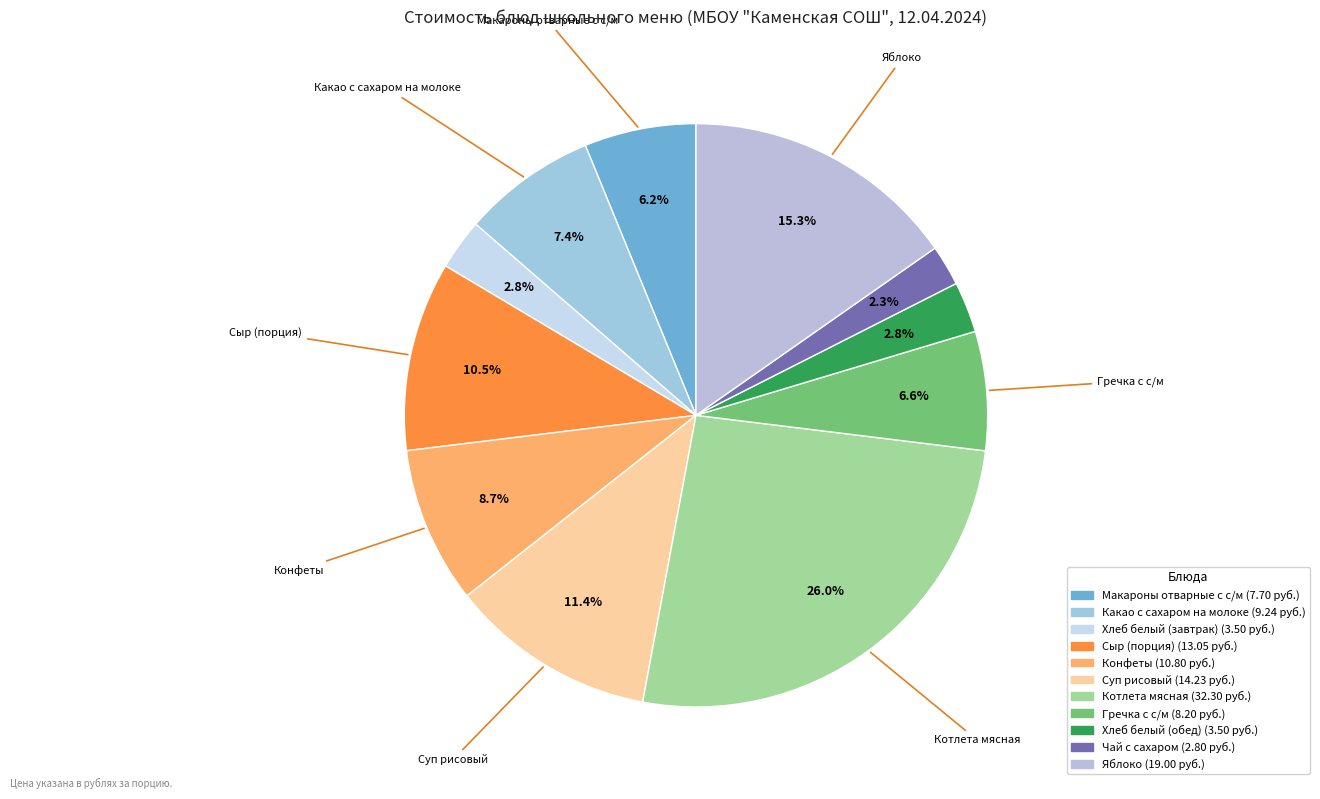

What percentage is NOT represented by Чай с сахаром?

97.7%